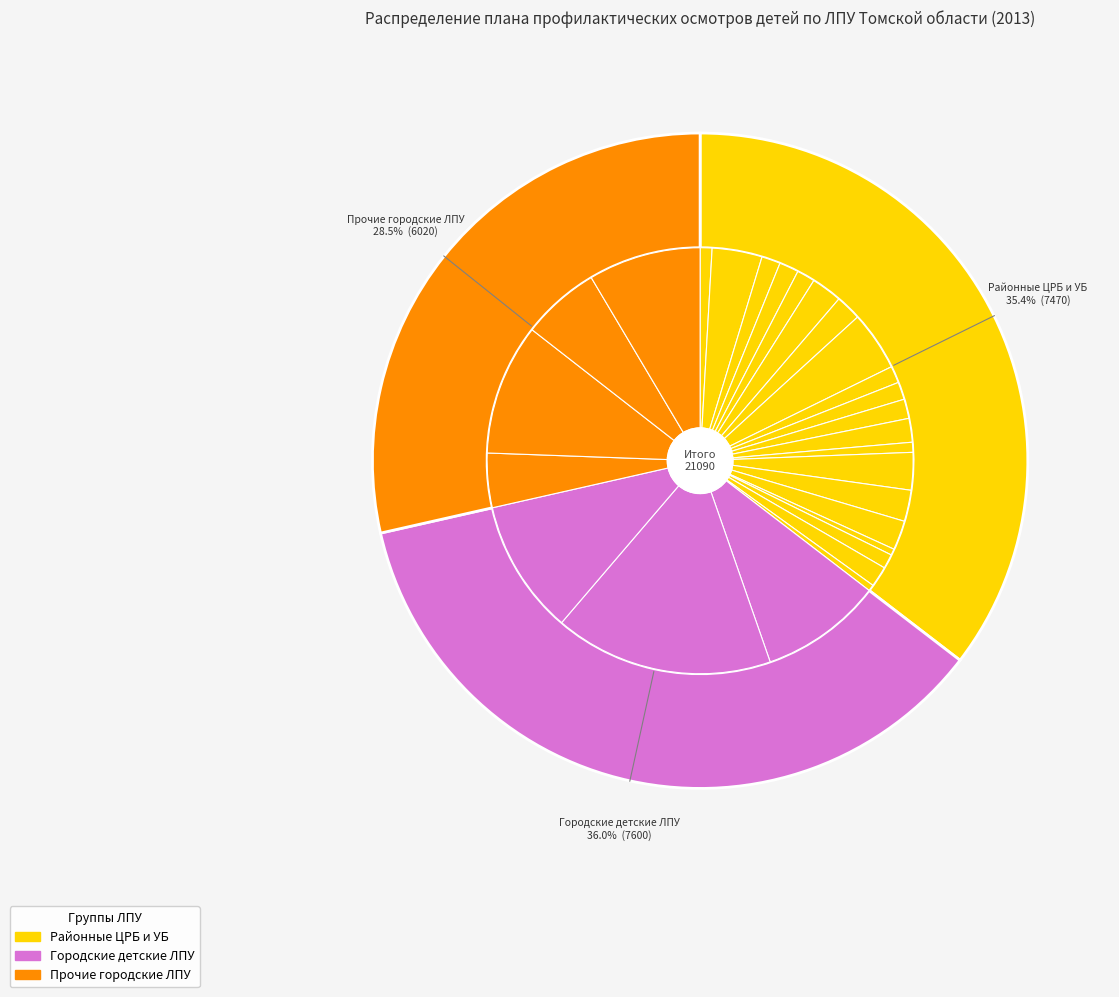

To the nearest percent, what percentage of the pie is МБУЗ «Бакчарская ЦРБ»?

1%